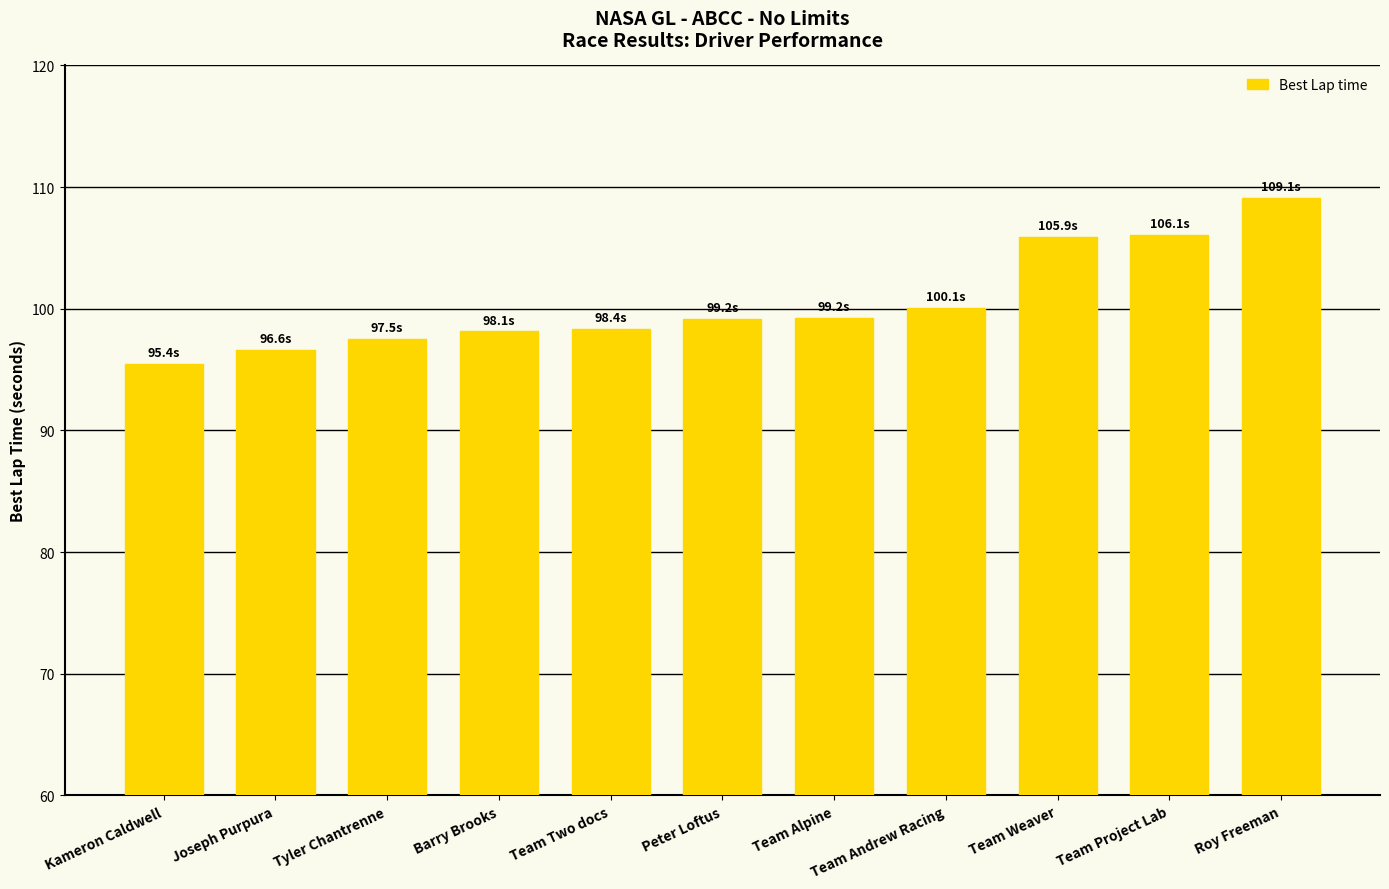

Is it true that the value at Team Alpine is 99.2?

True